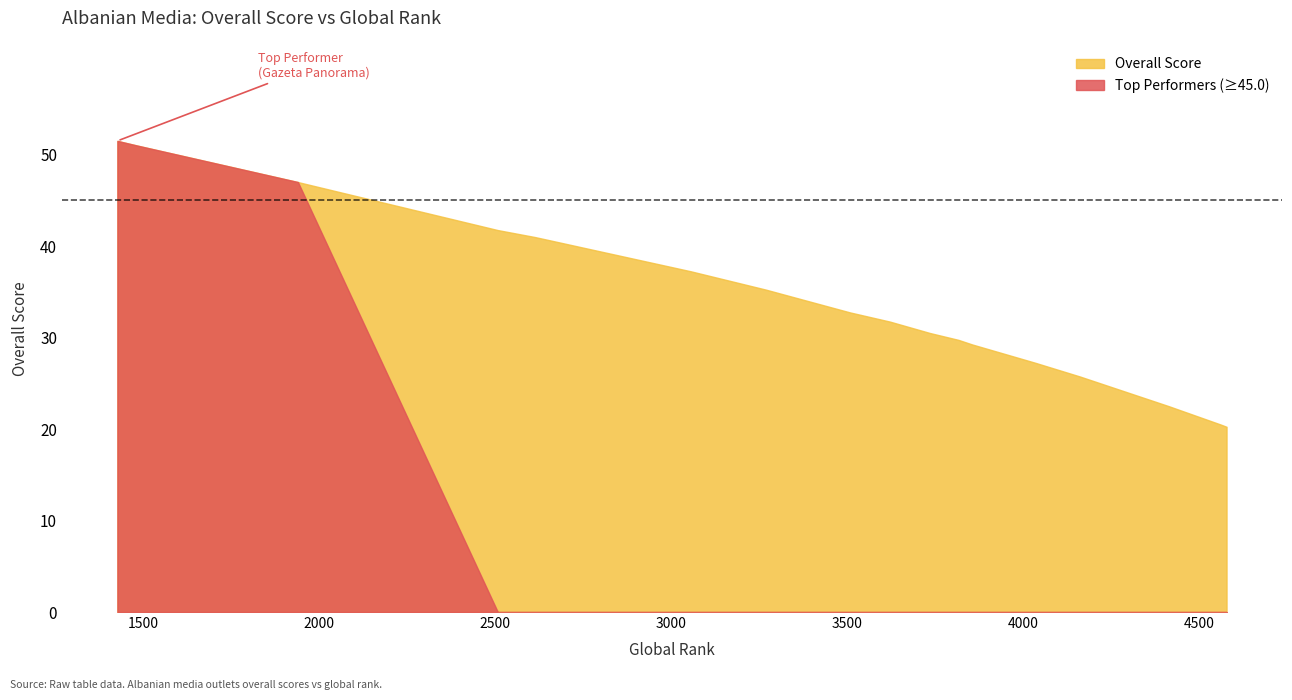

Rank the series by their average value, from lowest to highest.

Top Performers (≥45.0), Overall Score